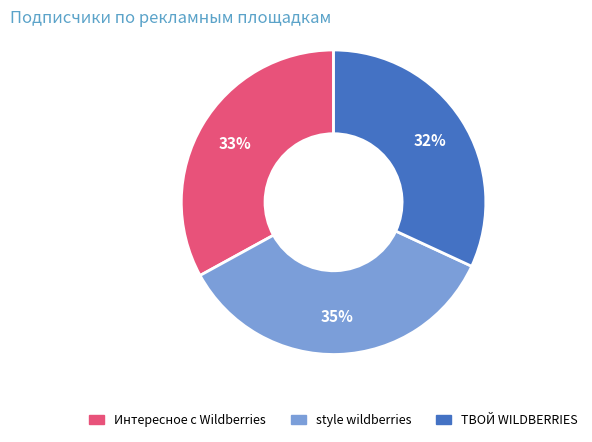

Combined, do style wildberries and Интересное с Wildberries account for over 50%?

Yes